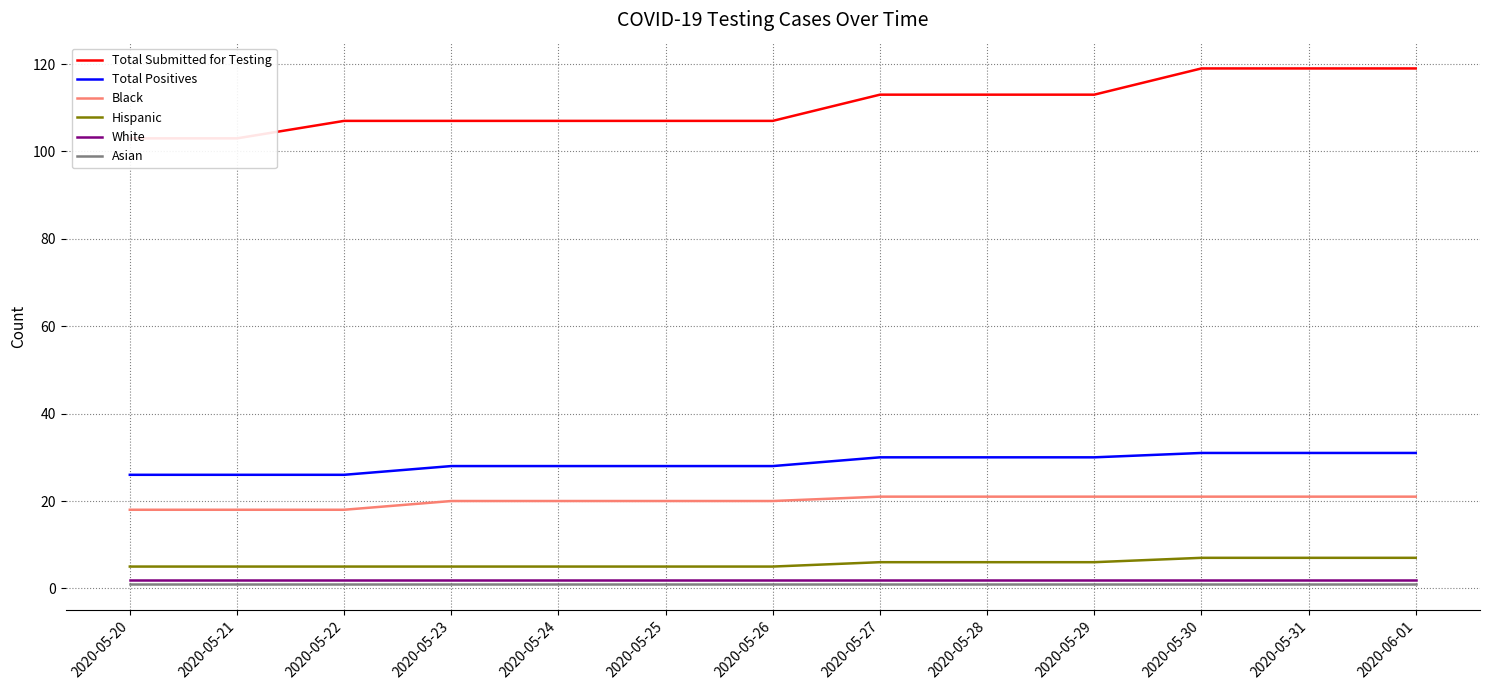

True or false: Asian and Total Submitted for Testing intersect in this chart.

False